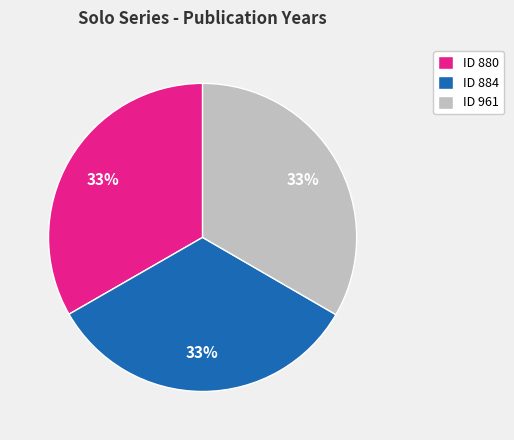

Is there any slice that represents more than half of the pie?

No